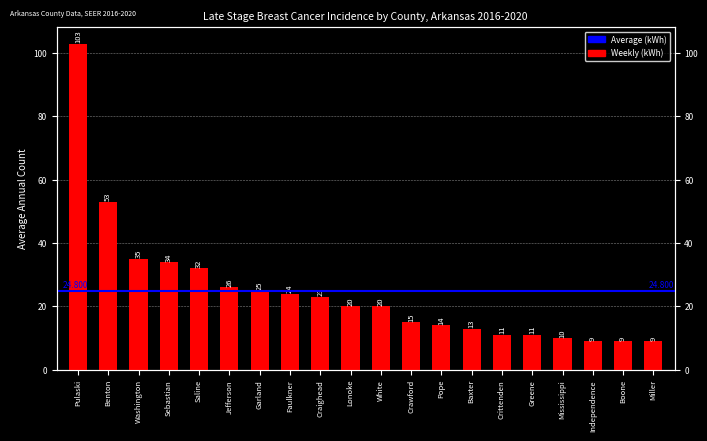

What is the approximate value at Baxter, to the nearest 5?

15